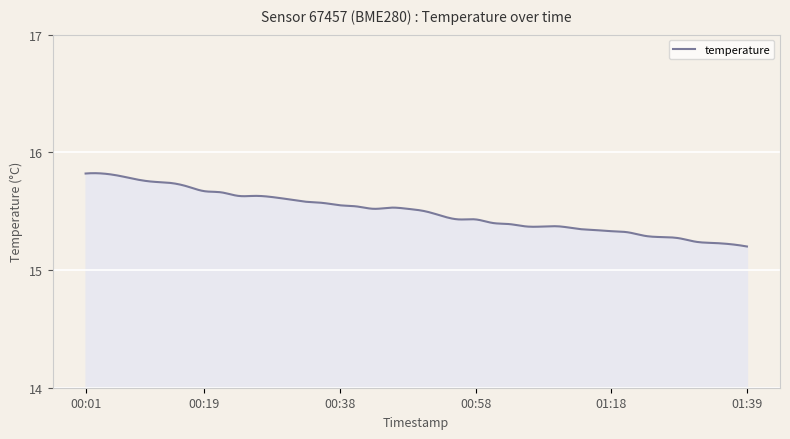

List the labels in order of value, largest first.

2022-07-29T00:01:54, 2022-07-29T00:04:21, 2022-07-29T00:06:48, 2022-07-29T00:09:14, 2022-07-29T00:11:41, 2022-07-29T00:14:08, 2022-07-29T00:16:37, 2022-07-29T00:19:04, 2022-07-29T00:21:31, 2022-07-29T00:23:57, 2022-07-29T00:26:24, 2022-07-29T00:28:54, 2022-07-29T00:31:21, 2022-07-29T00:33:49, 2022-07-29T00:36:16, 2022-07-29T00:38:42, 2022-07-29T00:41:10, 2022-07-29T00:46:04, 2022-07-29T00:43:37, 2022-07-29T00:48:31, 2022-07-29T00:51:00, 2022-07-29T00:53:29, 2022-07-29T00:55:56, 2022-07-29T00:58:24, 2022-07-29T01:00:52, 2022-07-29T01:03:20, 2022-07-29T01:05:46, 2022-07-29T01:08:15, 2022-07-29T01:10:43, 2022-07-29T01:13:14, 2022-07-29T01:15:43, 2022-07-29T01:18:16, 2022-07-29T01:20:57, 2022-07-29T01:23:48, 2022-07-29T01:26:33, 2022-07-29T01:29:11, 2022-07-29T01:31:45, 2022-07-29T01:34:18, 2022-07-29T01:36:51, 2022-07-29T01:39:26